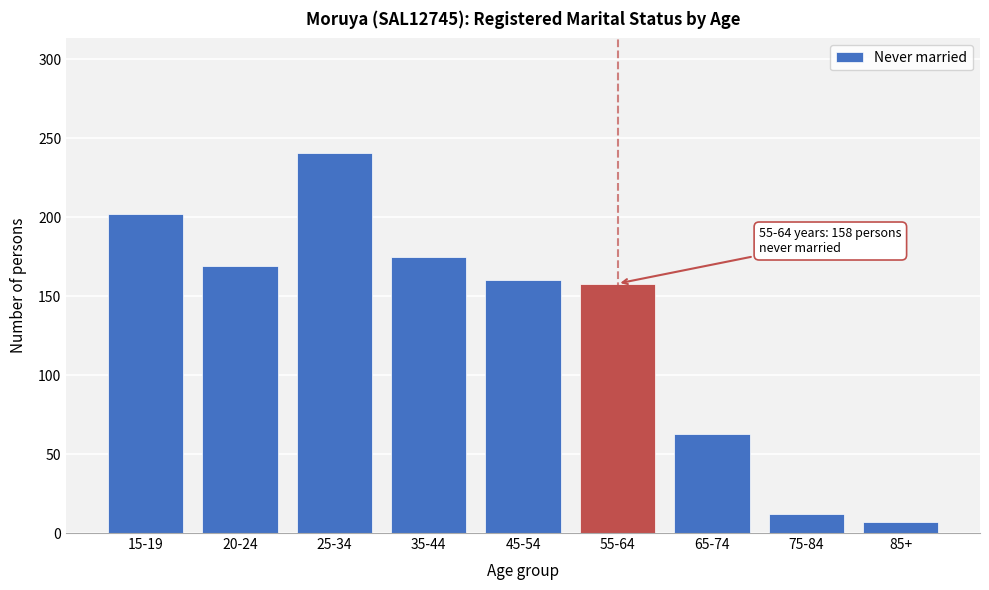

Reading left to right, list all the values displayed in this chart.

202	169	241	175	160	158	63	12	7